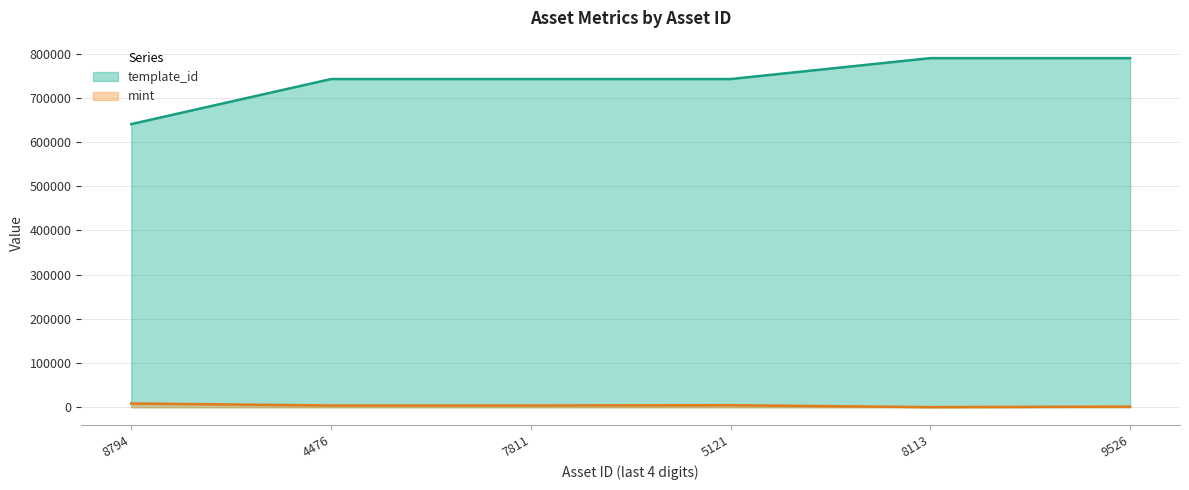

What is the sum of all mint values?

22914